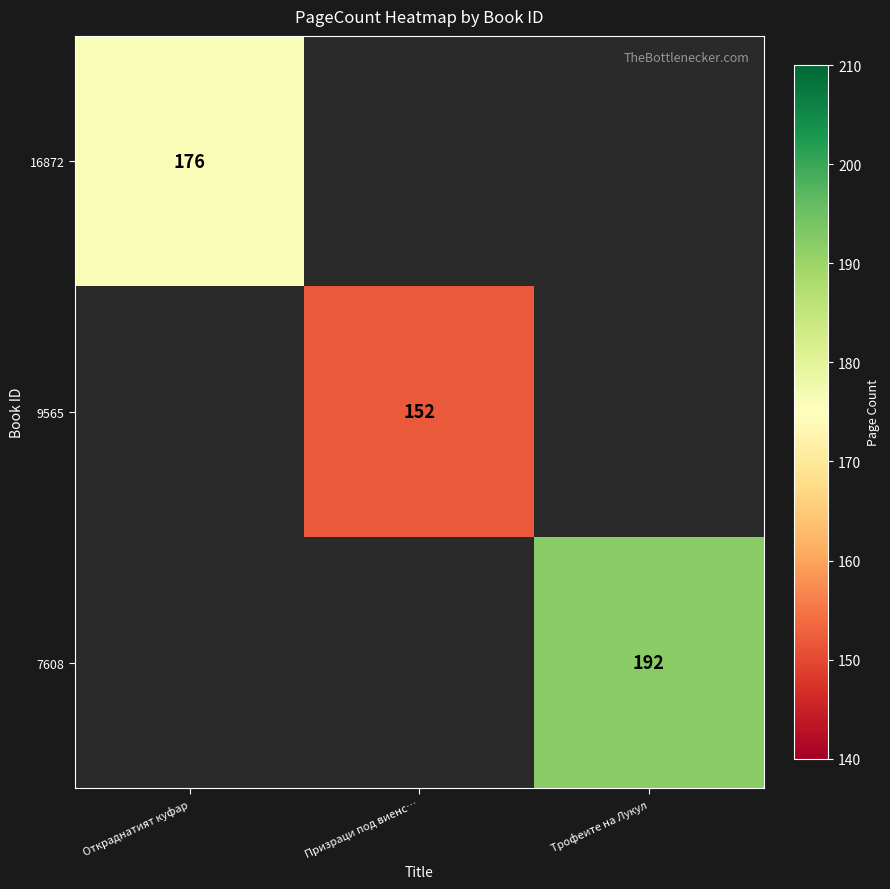

True or false: 16872 has a value of 176 at Откраднатият куфар.

True